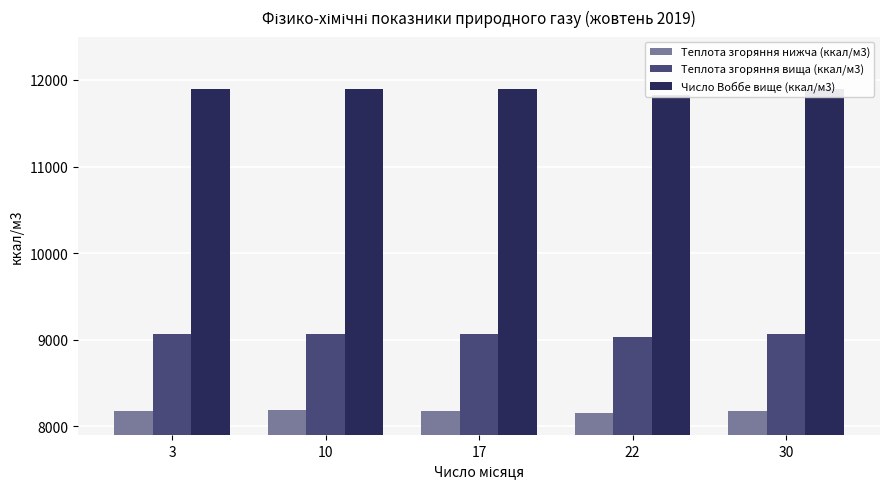

At how many categories does at least one series exceed 11625?

5